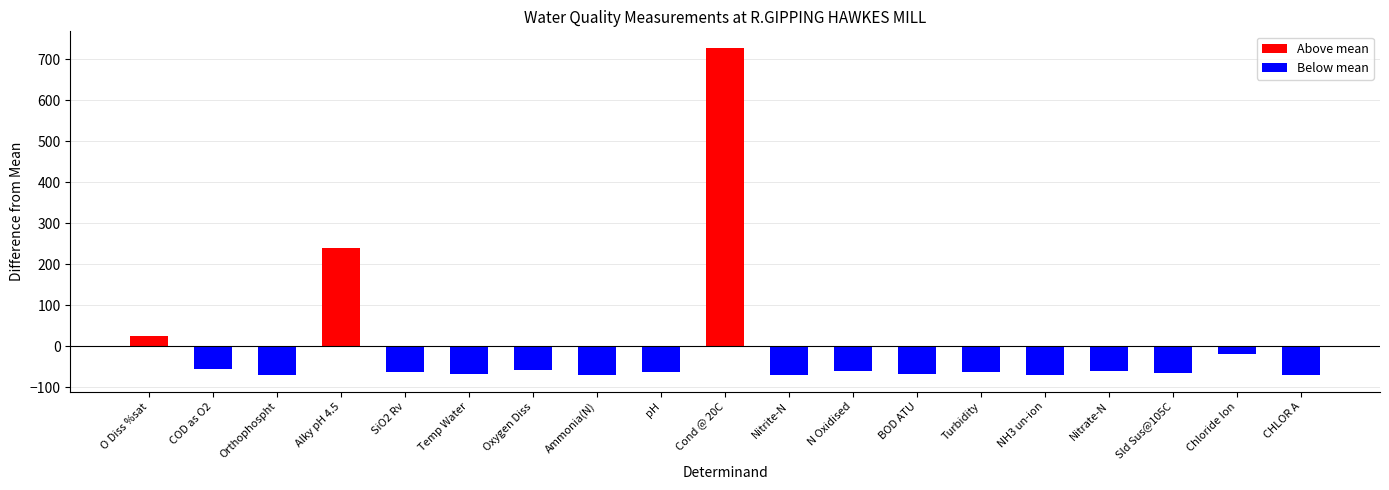

What is the label of the 8th bar from the left?

Ammonia(N)